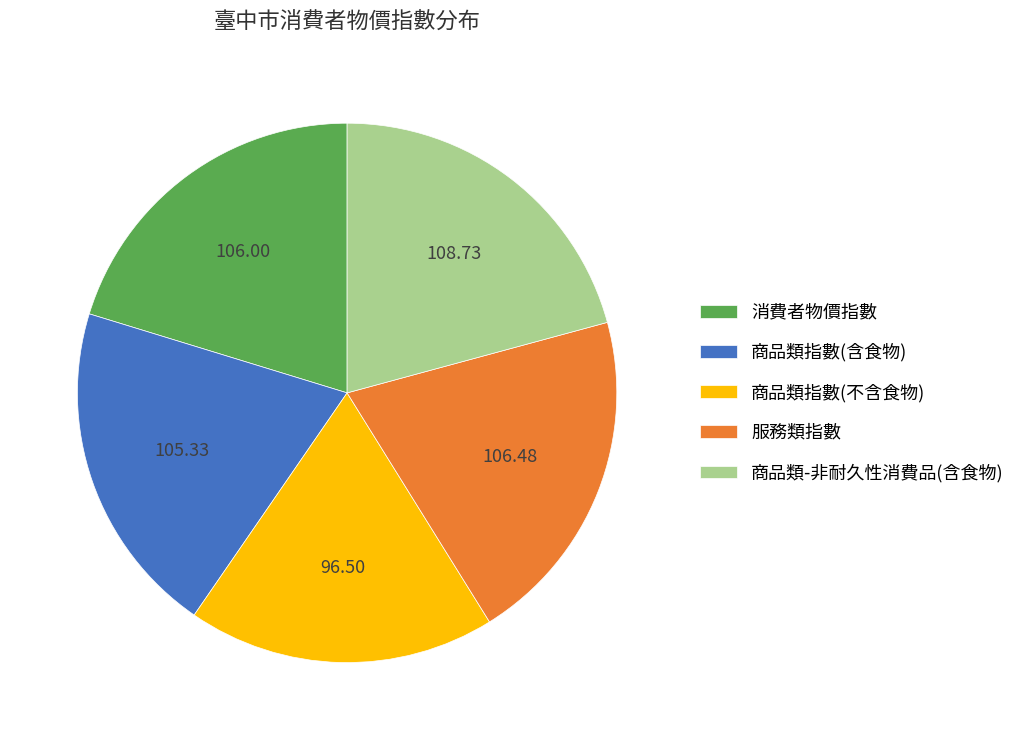

Is it true that 商品類指數(含食物) is 34% of the pie?

False